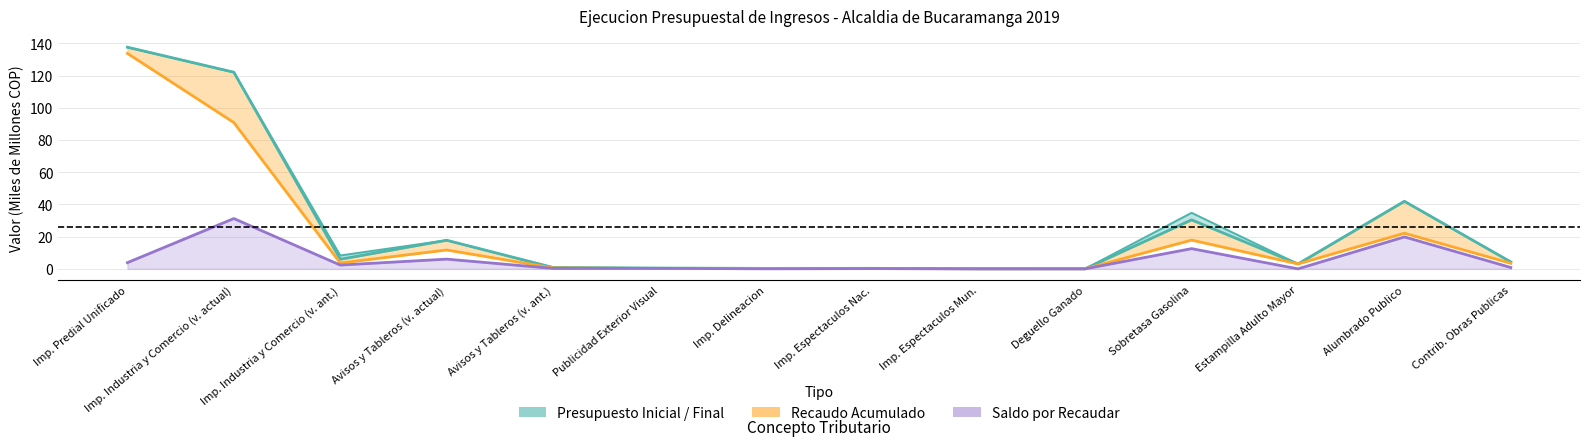

What is the value of the Presupuesto Inicial / Final point at the 1st from the left?

137.7